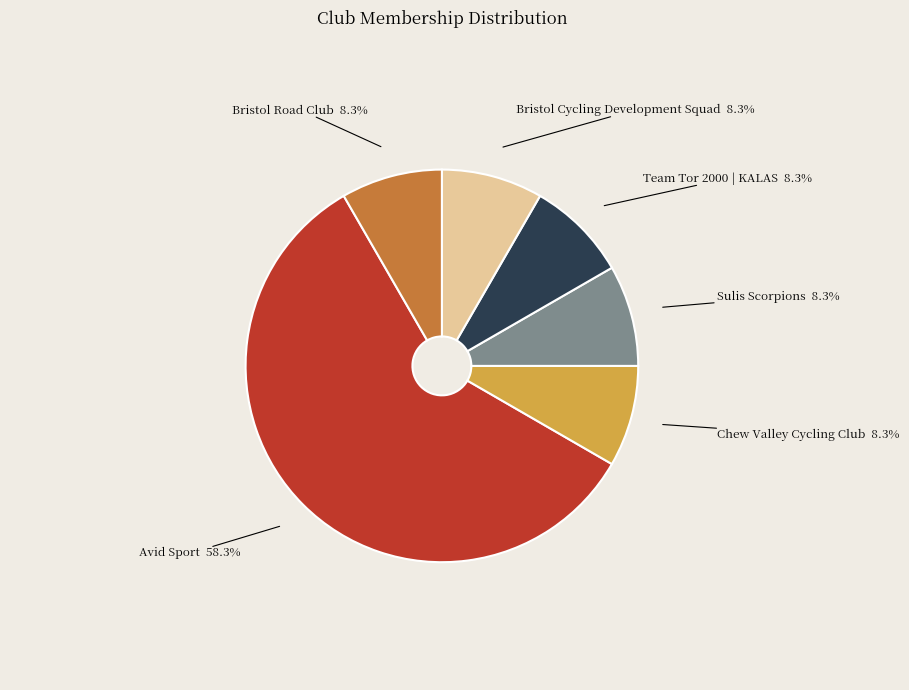

Count the number of slices in the pie.

6